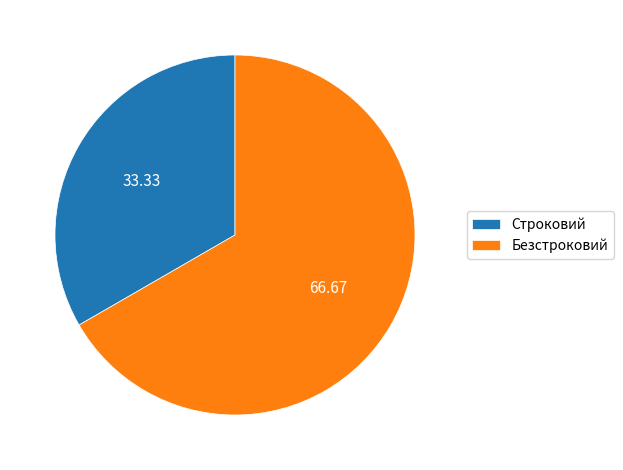

Is the sum of Безстроковий and Строковий greater than half?

Yes